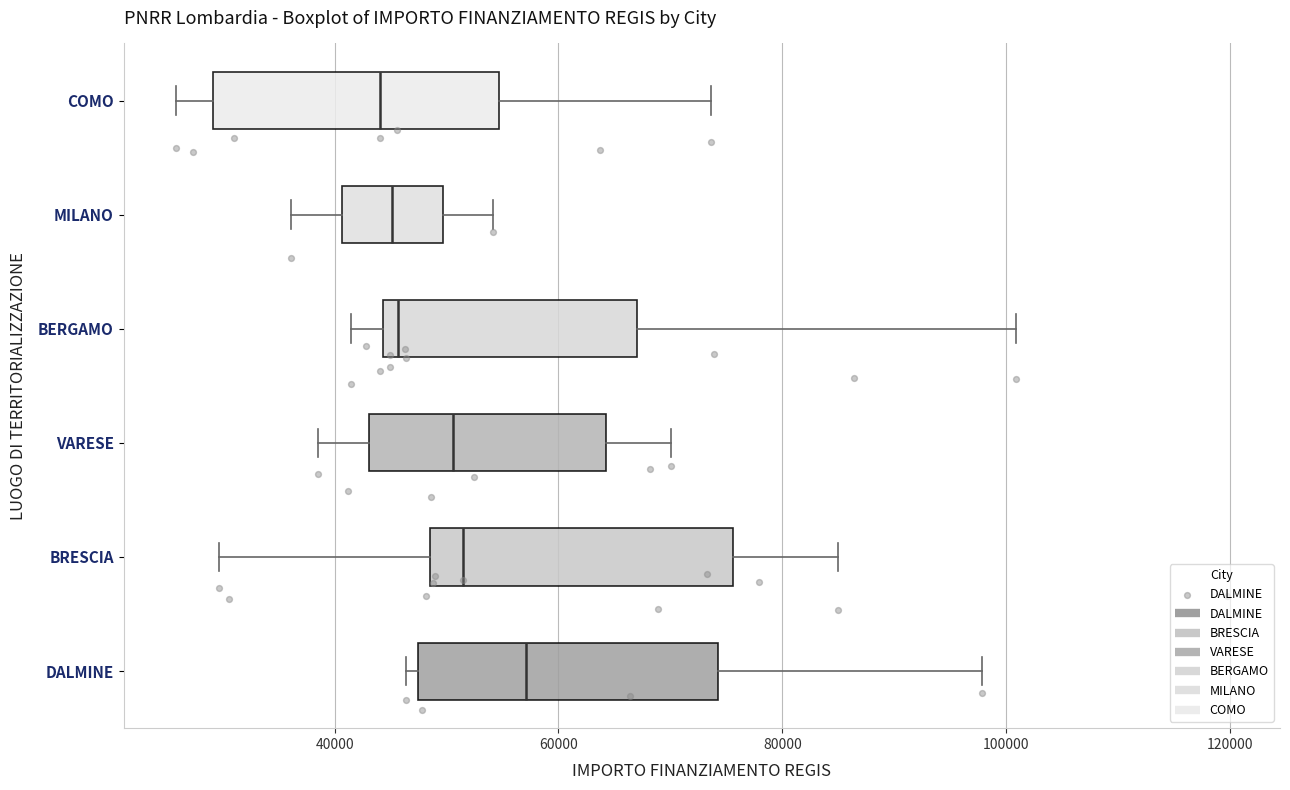

Where does the left whisker of the box for COMO end on the x-axis? The values are not printed on the chart, so give them approximately, as read against the axis.

26000